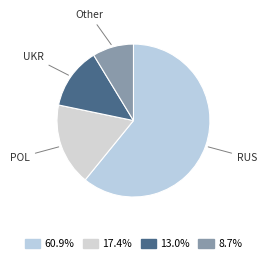

Combined, do POL and Other account for over 50%?

No